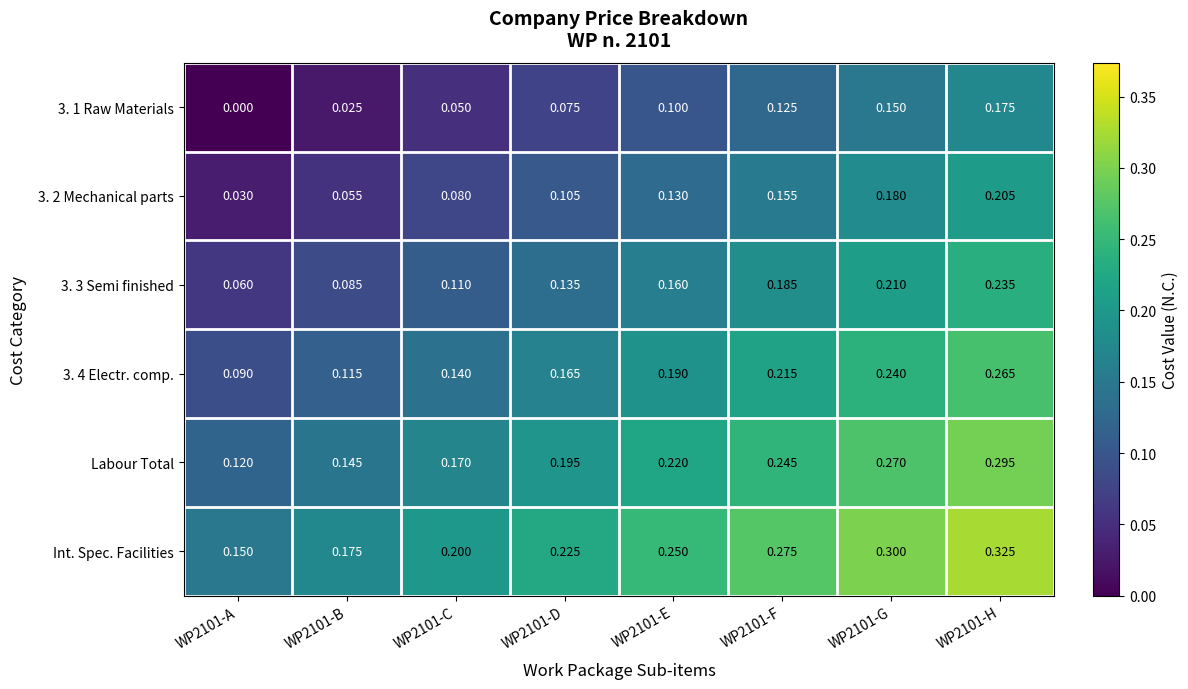

Rank the series at WP2101-G from lowest to highest value.

3. 1 Raw Materials, 3. 2 Mechanical parts, 3. 3 Semi finished, 3. 4 Electr. comp., Labour Total, Int. Spec. Facilities